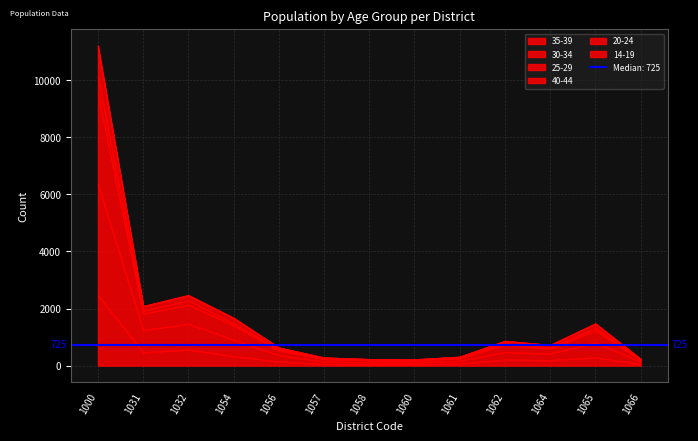

How many lines are shown in the chart?

6